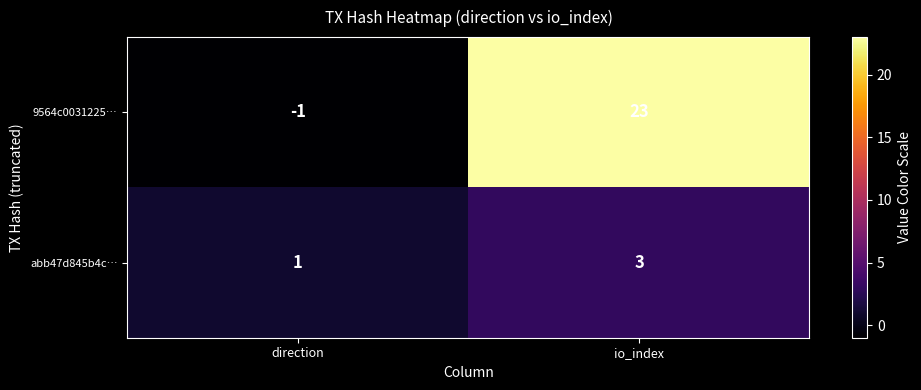

How many distinct data groups are displayed?

2